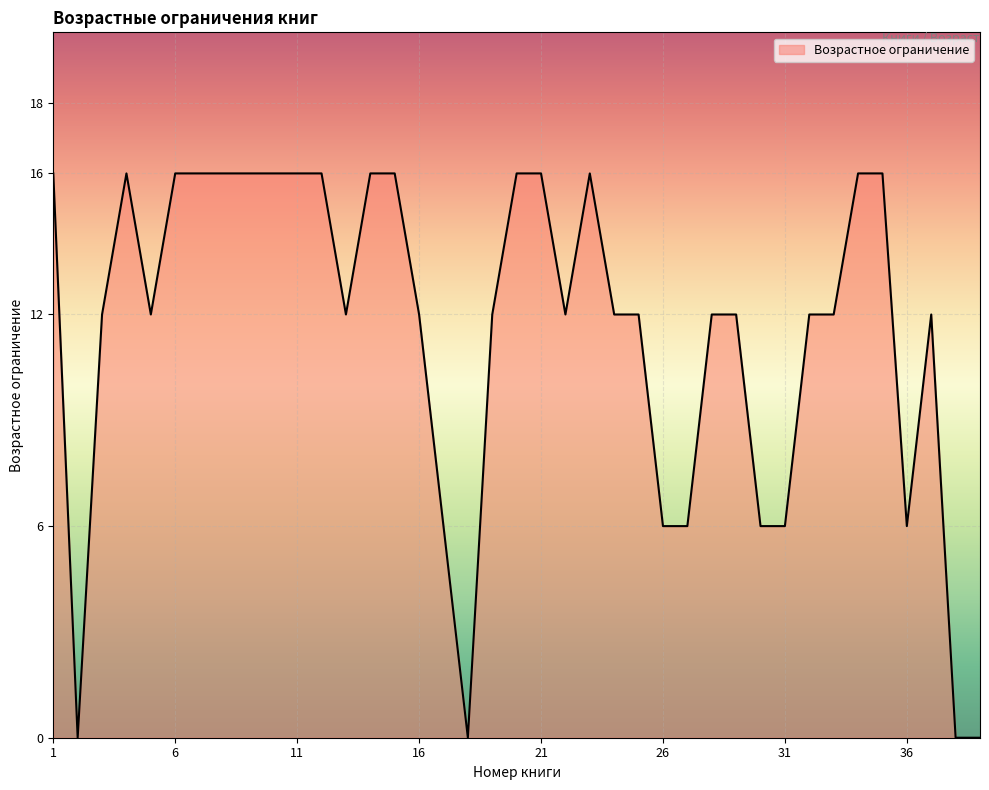

How many values are between 6 and 16?

35